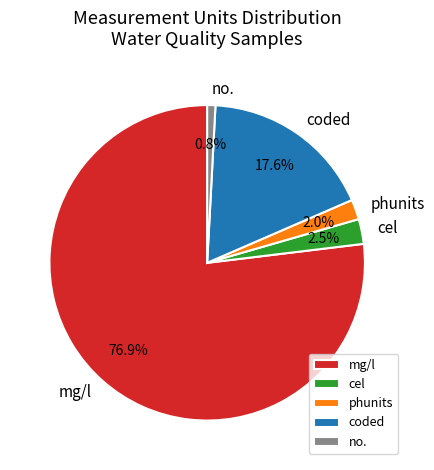

What is the smallest slice in the pie chart?

no.